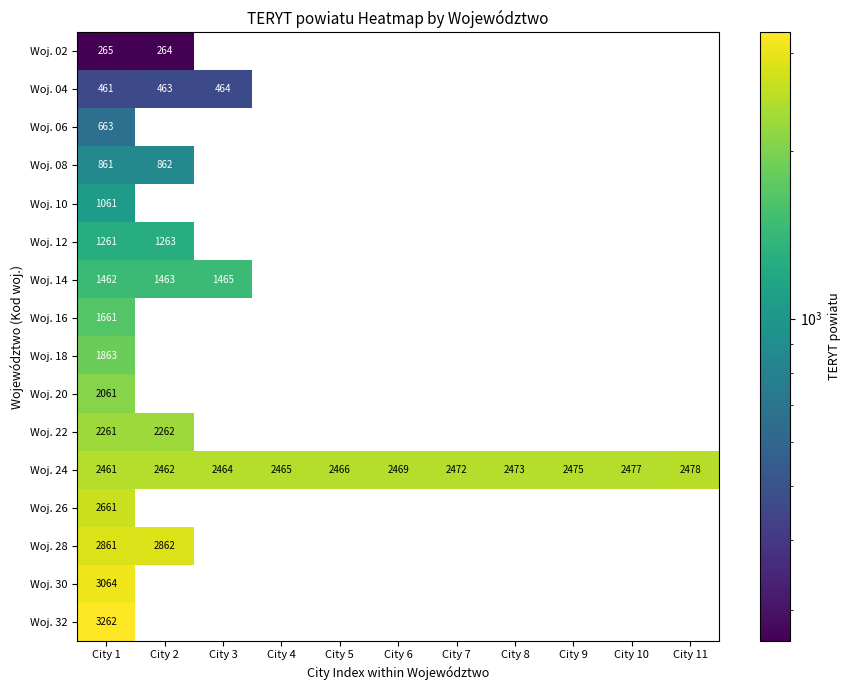

How many series are shown in this chart?

16